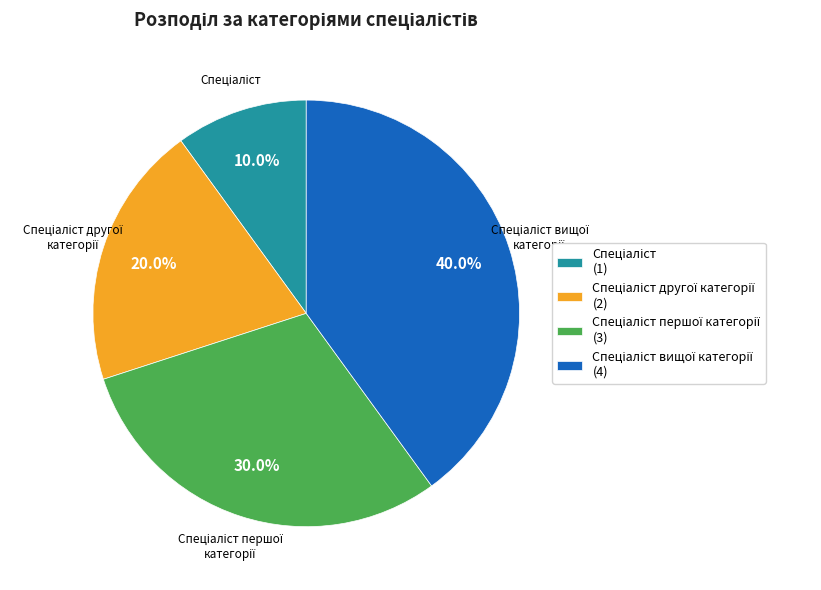

To the nearest percent, what is the difference between the largest and smallest slice percentages?

30%